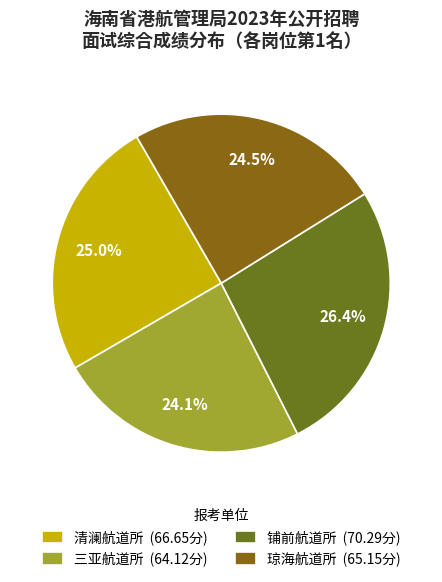

How many slices are in this pie chart?

4